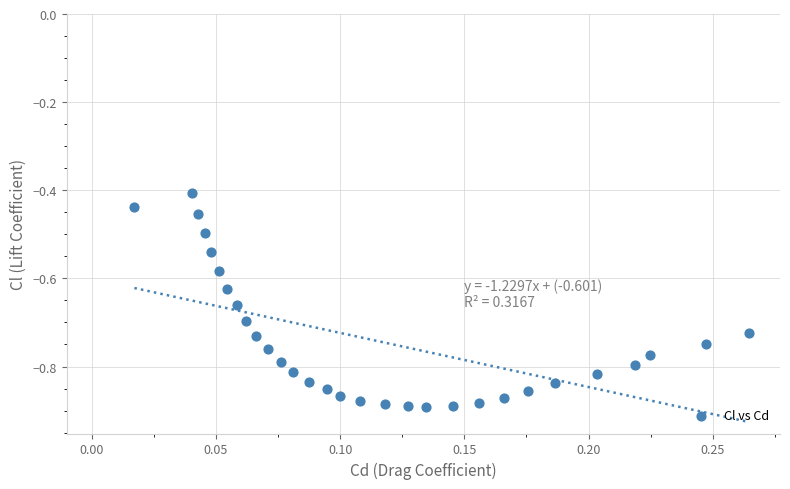

What is the range of Y values (max minus min)?

0.5